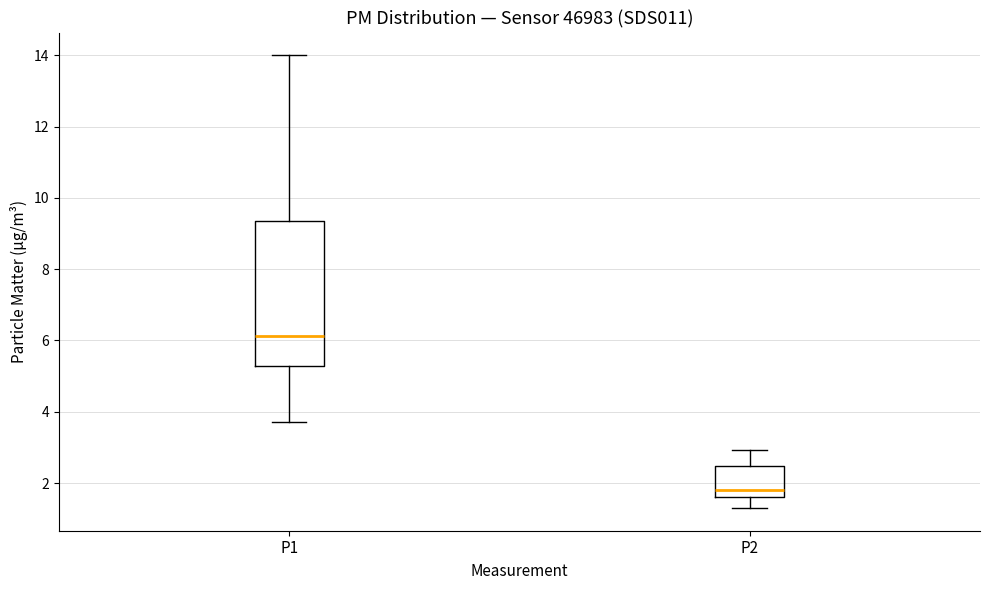

Comparing the boxes themselves (not the whiskers), which one is the tallest?

P1